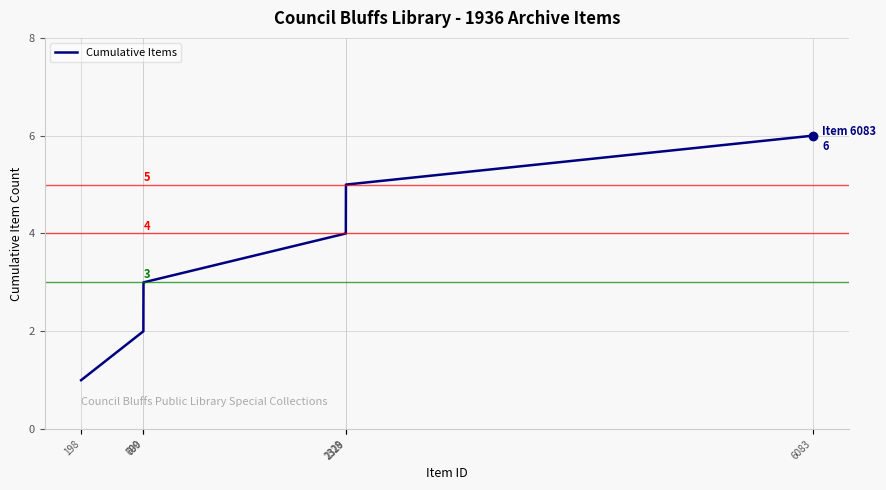

Between 2328 and 2329, which is larger?

2329